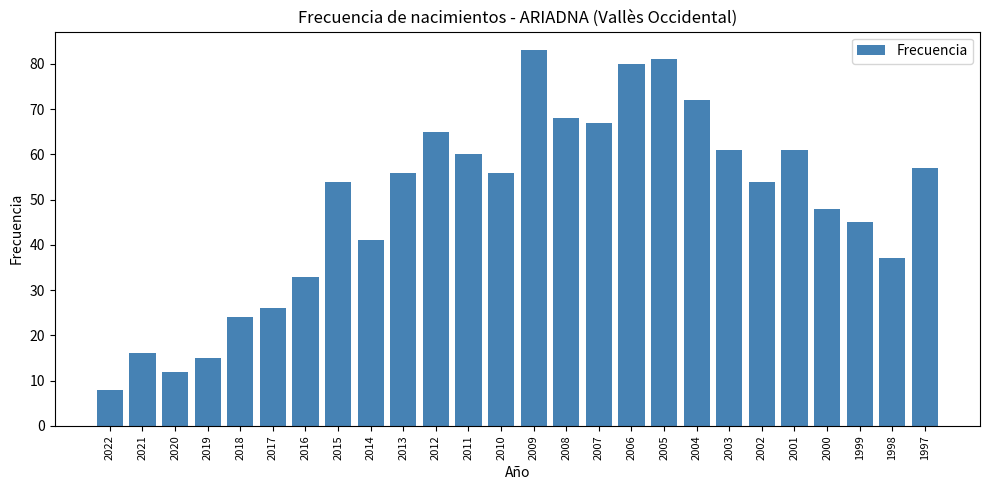

At which category does the chart reach its peak across all series?

2009